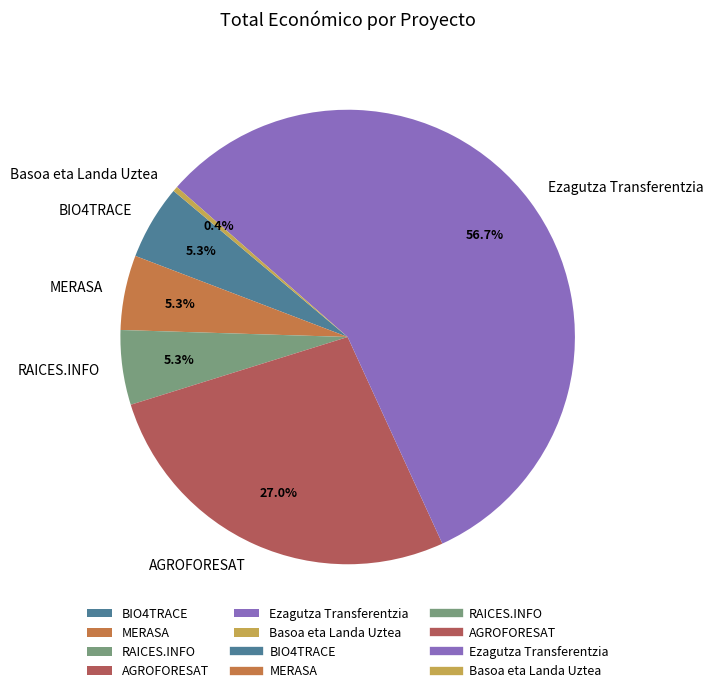

Count the number of slices in the pie.

6